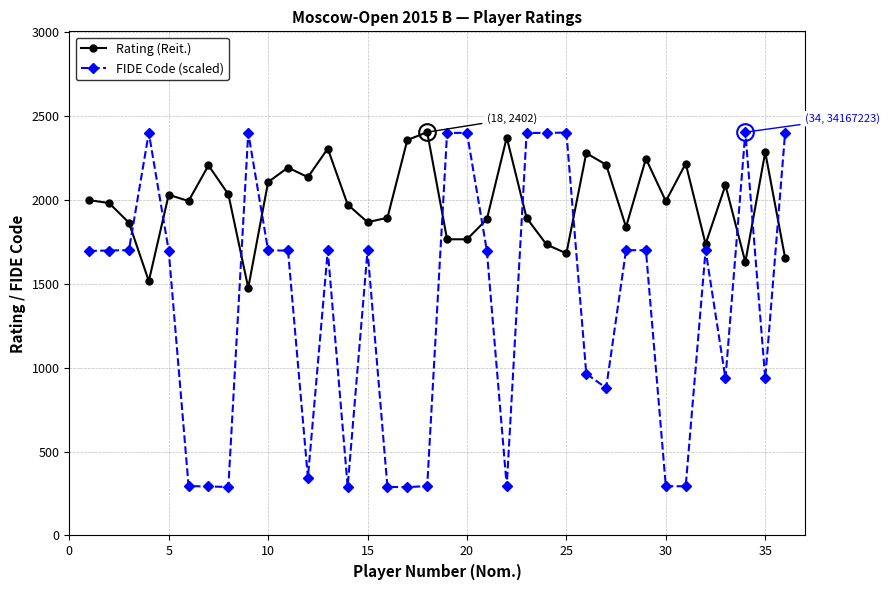

What is the value of the Rating (Reit.) point at the 5th from the left?

2029.0